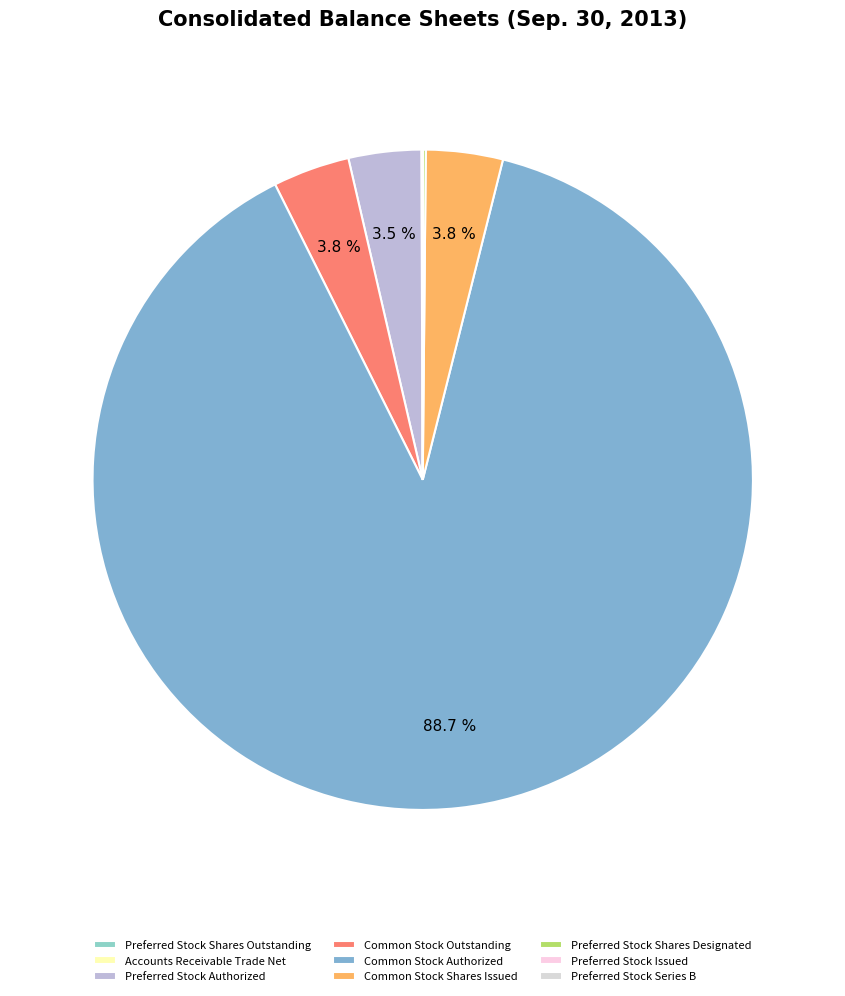

Which slice represents more than half of the pie?

Common Stock Authorized